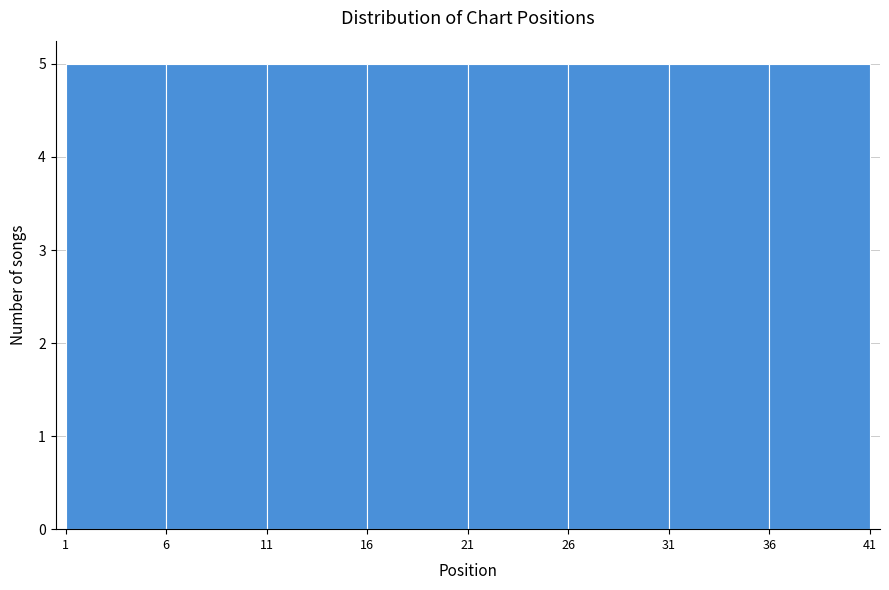

Reading left to right, list every bar in this chart as the range it spans on the x-axis followed by its height. The values are not printed on the chart, so give them approximately, as read against the axis.

1 to 6: 5
6 to 11: 5
11 to 16: 5
16 to 21: 5
21 to 26: 5
26 to 31: 5
31 to 36: 5
36 to 41: 5